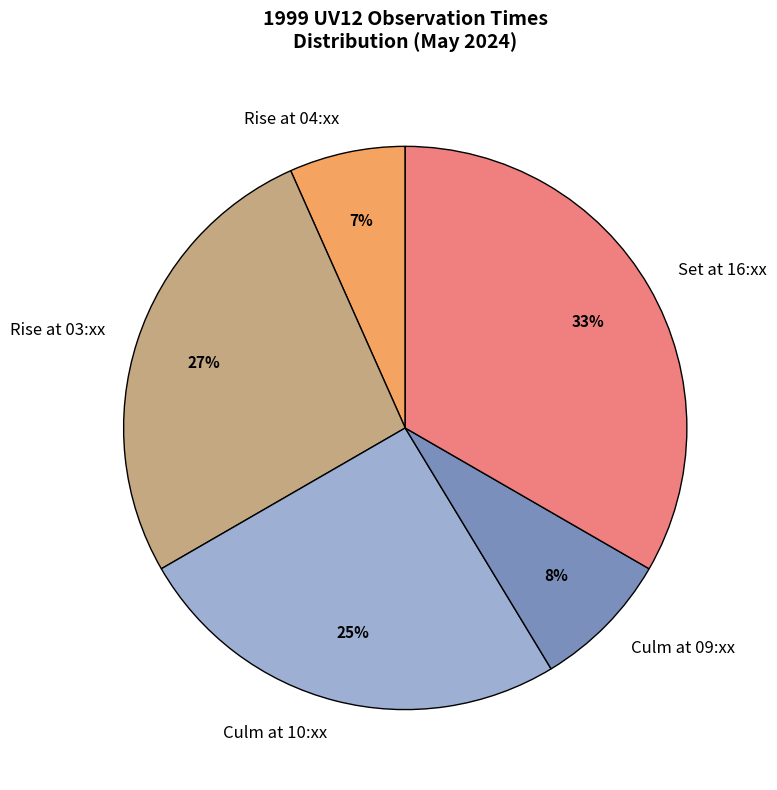

To the nearest percent, what is the average slice percentage?

20%